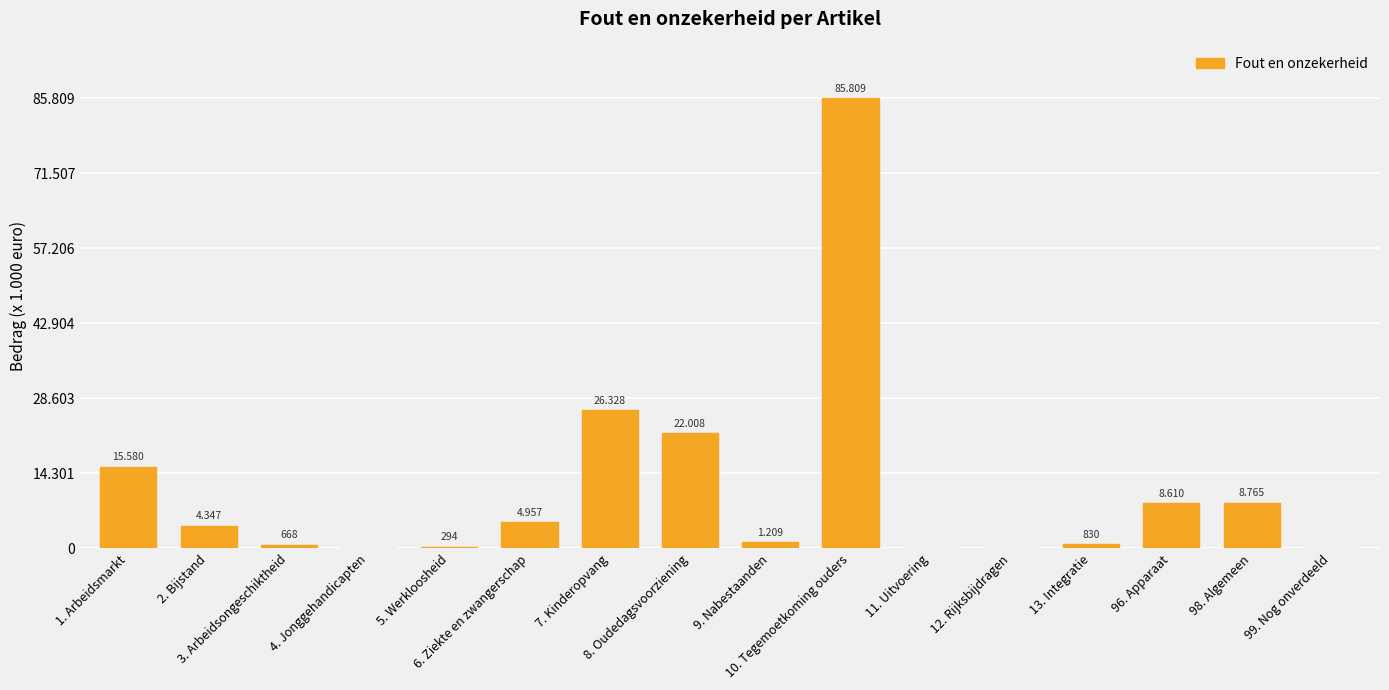

How many values are below 4347?

8